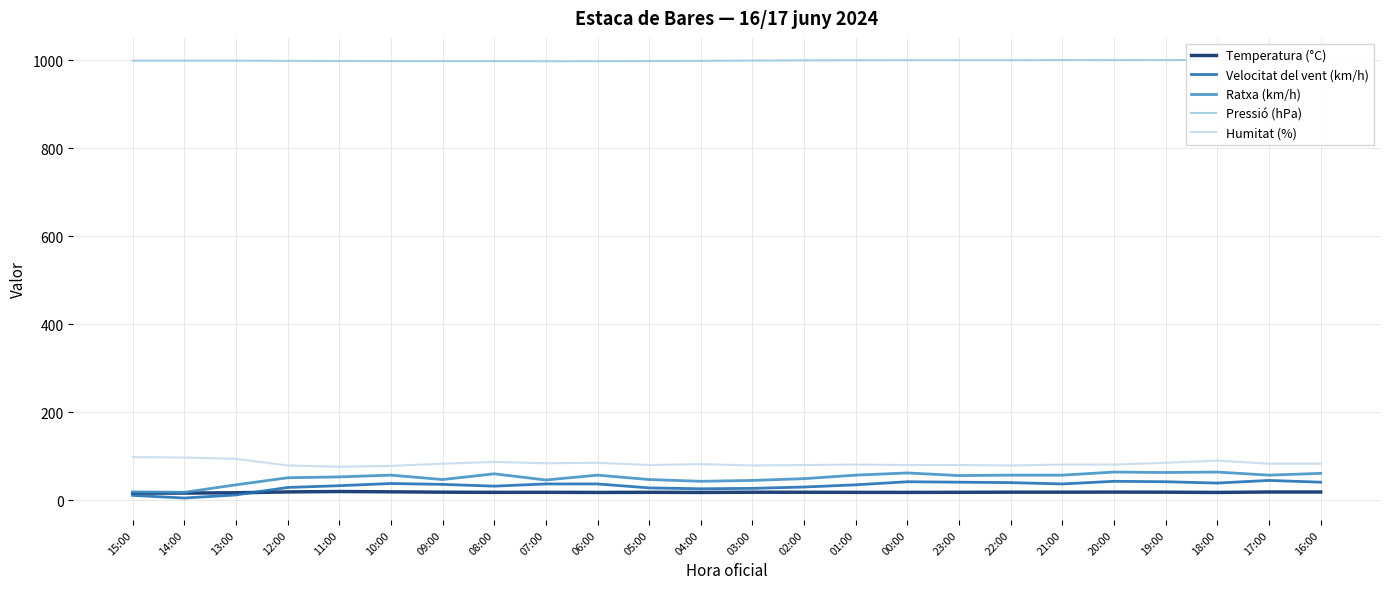

How many data points does each series have?

24